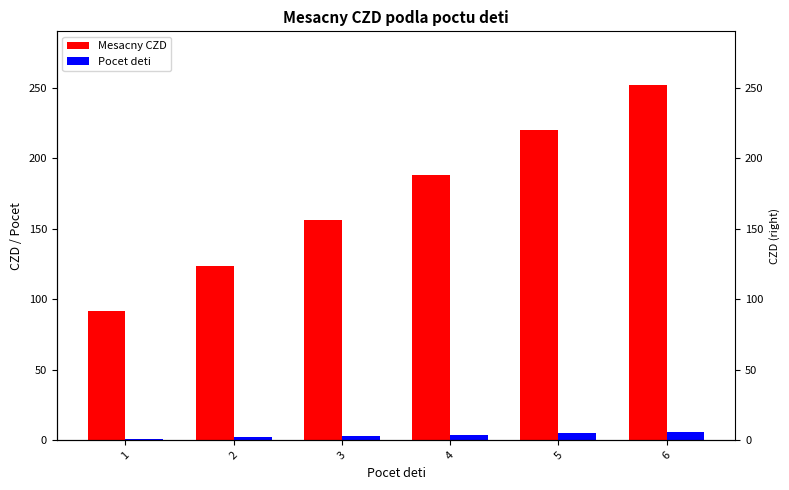

What is the difference between the highest and lowest values at 1?

90.7